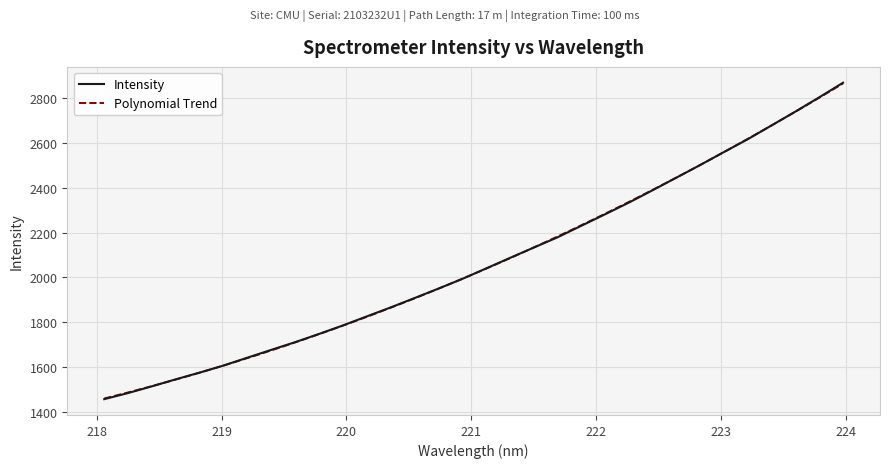

What is the average value?

2068.0